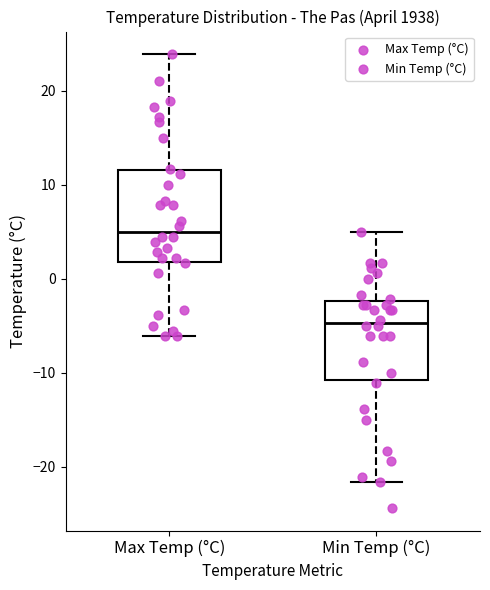

Reading left to right, read every box against the y-axis: the position of its median line, the range the box covers, and the ends of its whiskers. The values are not printed on the chart, so give them approximately, as read against the axis.

Max Temp (°C): median 5, box 2 to 12, whiskers -6 to 24
Min Temp (°C): median -5, box -11 to -2, whiskers -22 to 5